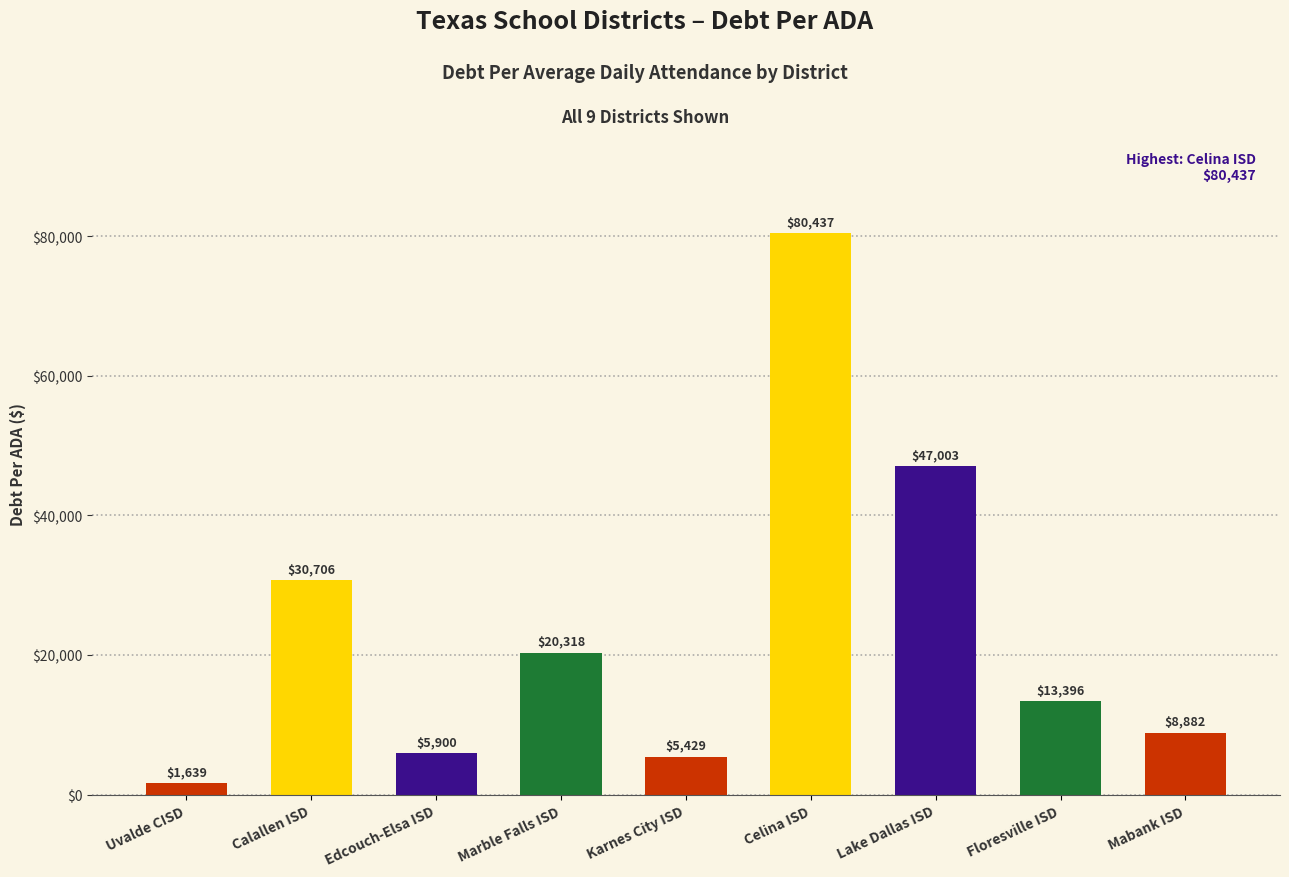

What is the difference between the maximum and second lowest values?

75007.6